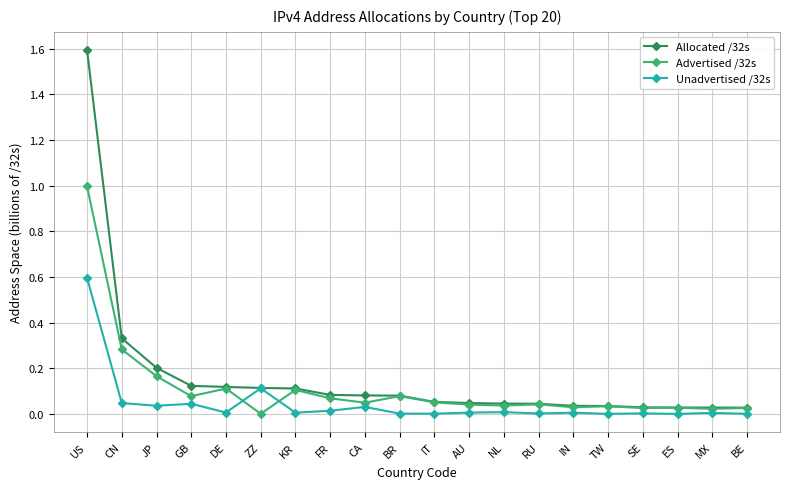

List the series in order of their peak value, highest first.

Allocated /32s, Advertised /32s, Unadvertised /32s